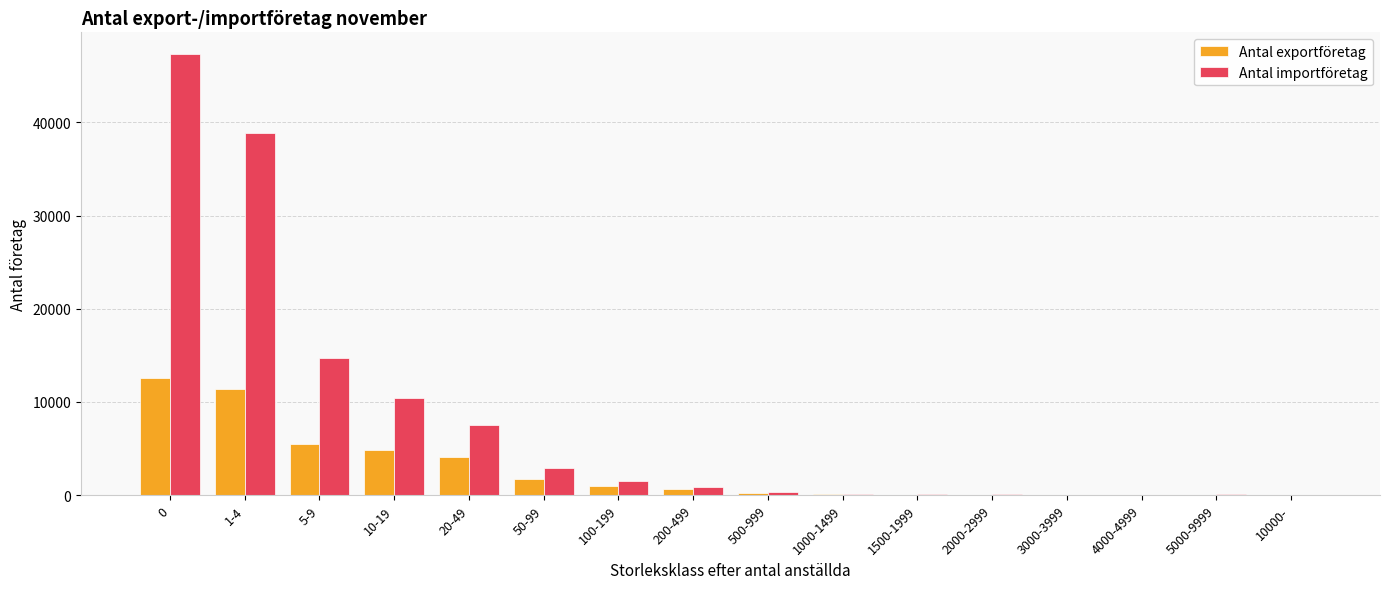

What is the maximum value shown in the chart?

47313